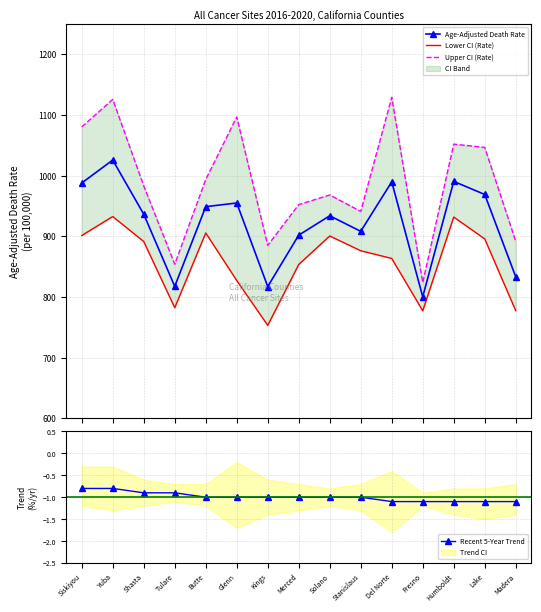

Which series has the largest range (max minus min)?

Upper CI (Rate)